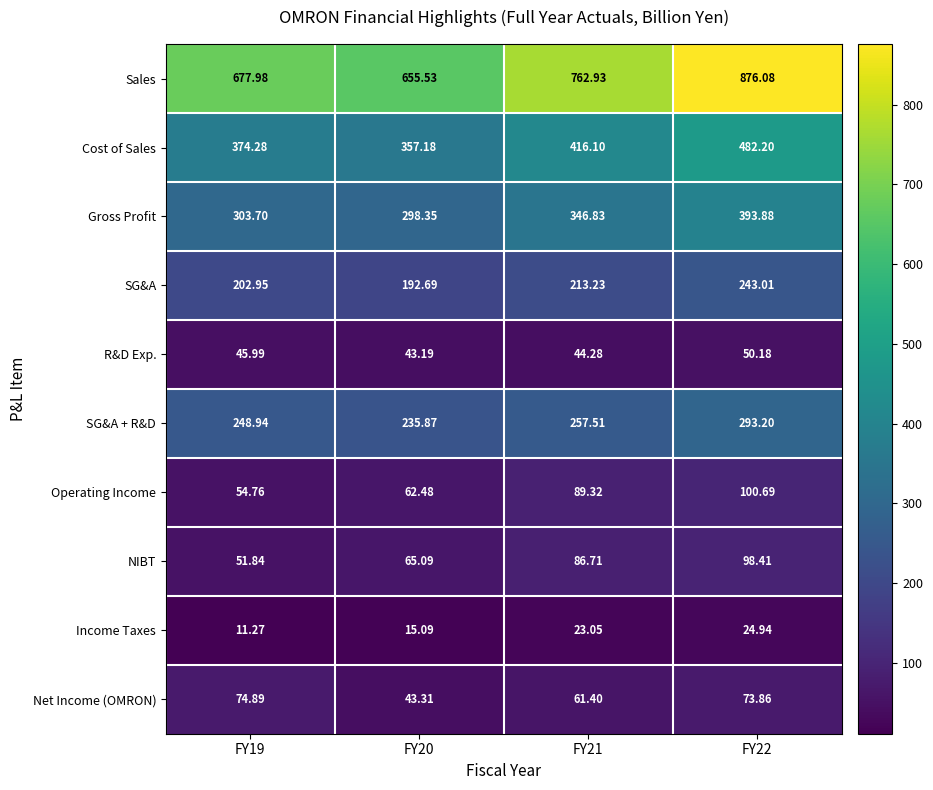

At FY22, list the series in order from smallest to largest.

Income Taxes, R&D Exp., Net Income (OMRON), NIBT, Operating Income, SG&A, SG&A + R&D, Gross Profit, Cost of Sales, Sales